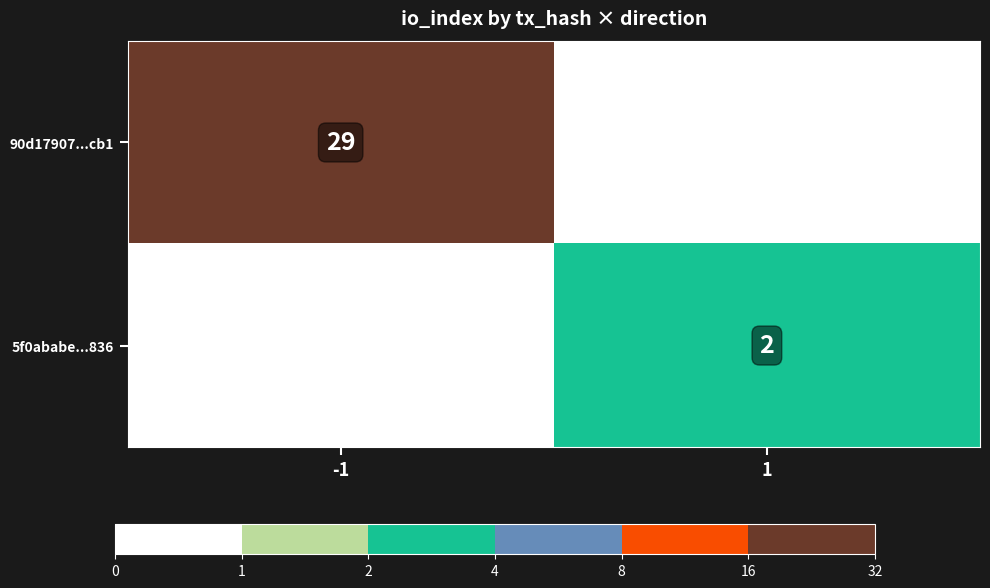

How many categories are shown in the chart?

2